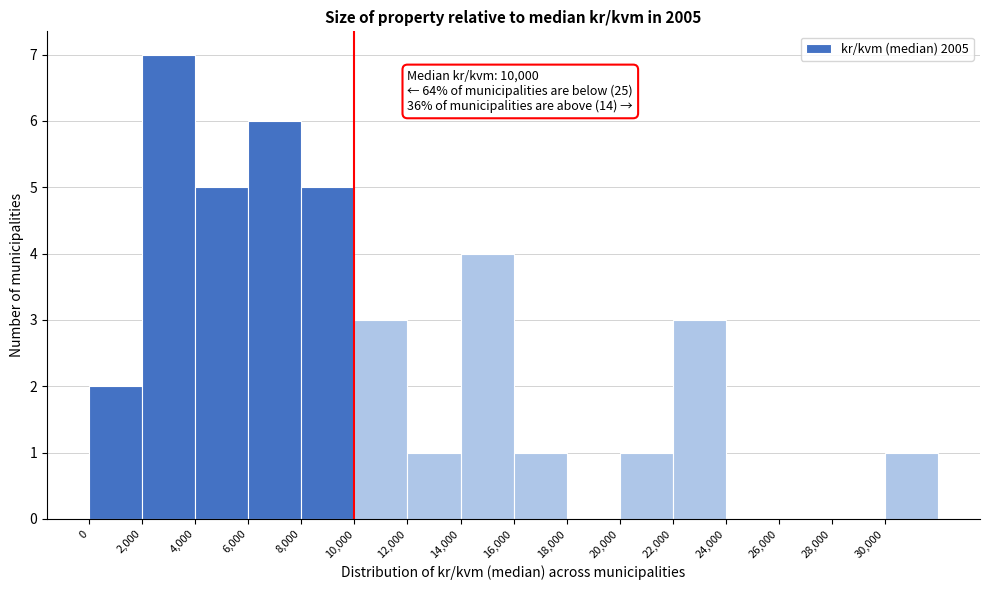

Which range on the x-axis has the tallest bar?

2000 to 4000